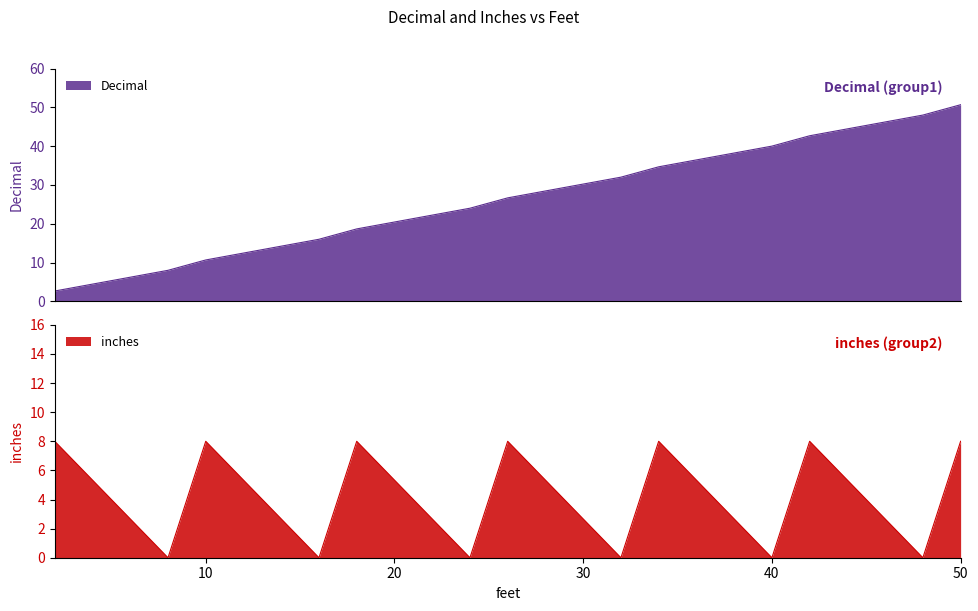

Which series has the largest total across all categories?

Decimal